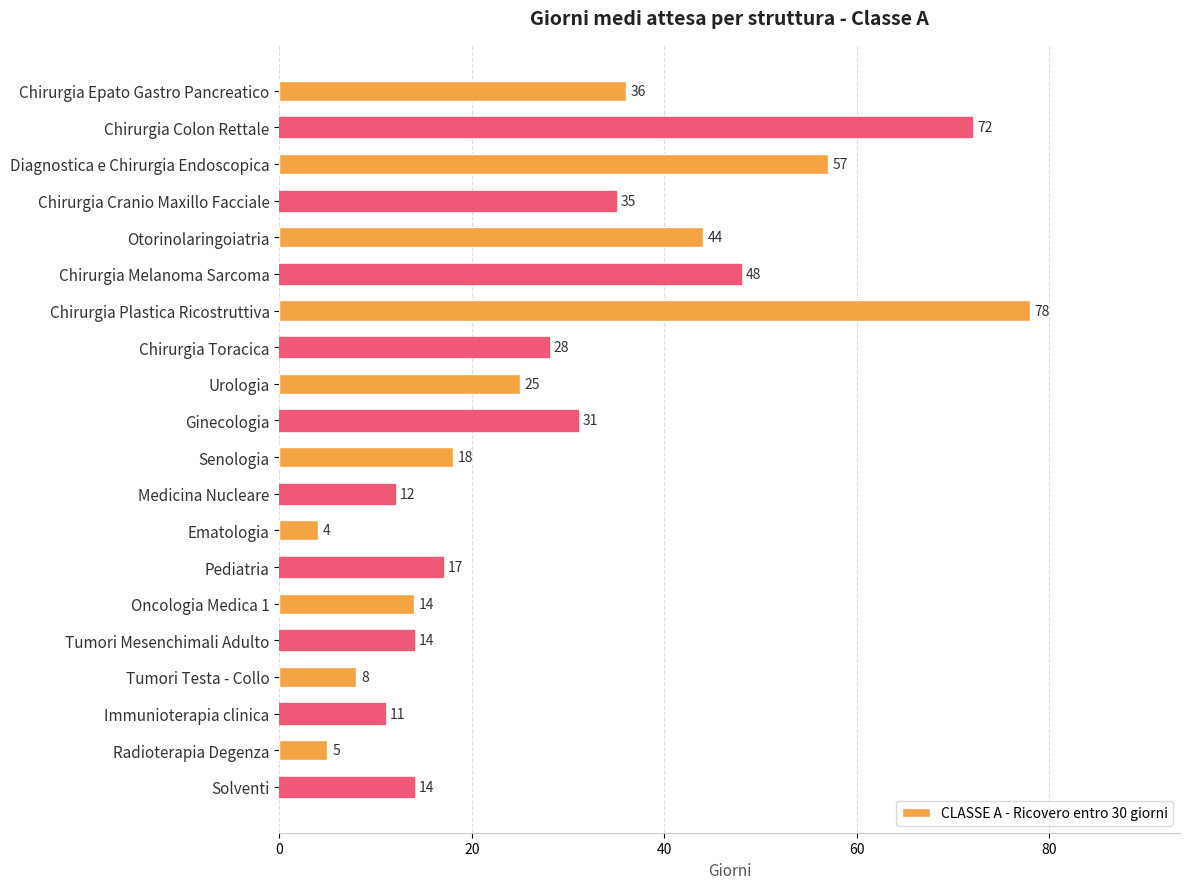

What is the sum of all values?

571